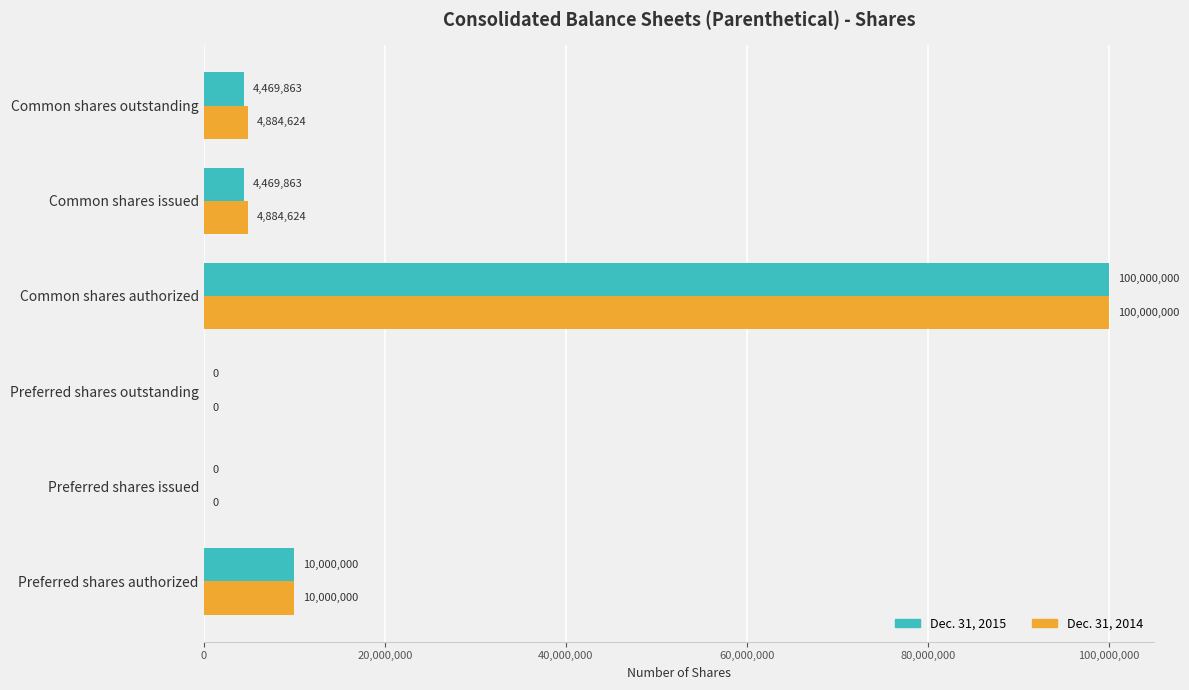

At which label does Dec. 31, 2015 reach its peak?

Common shares authorized